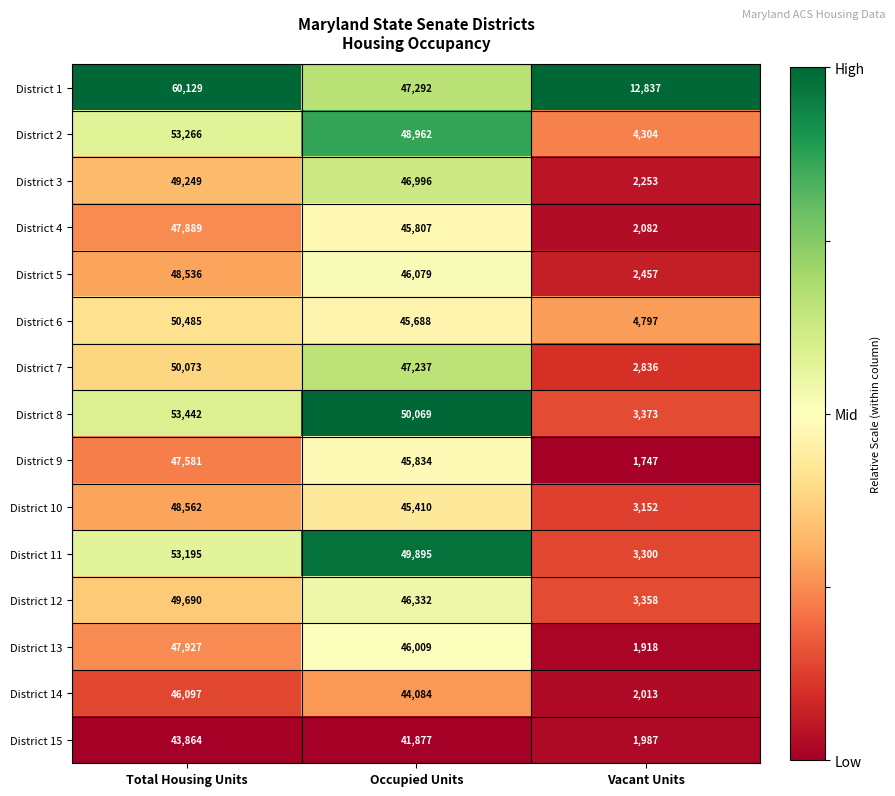

Where does the District 6 series first go above 45688?

Total Housing Units